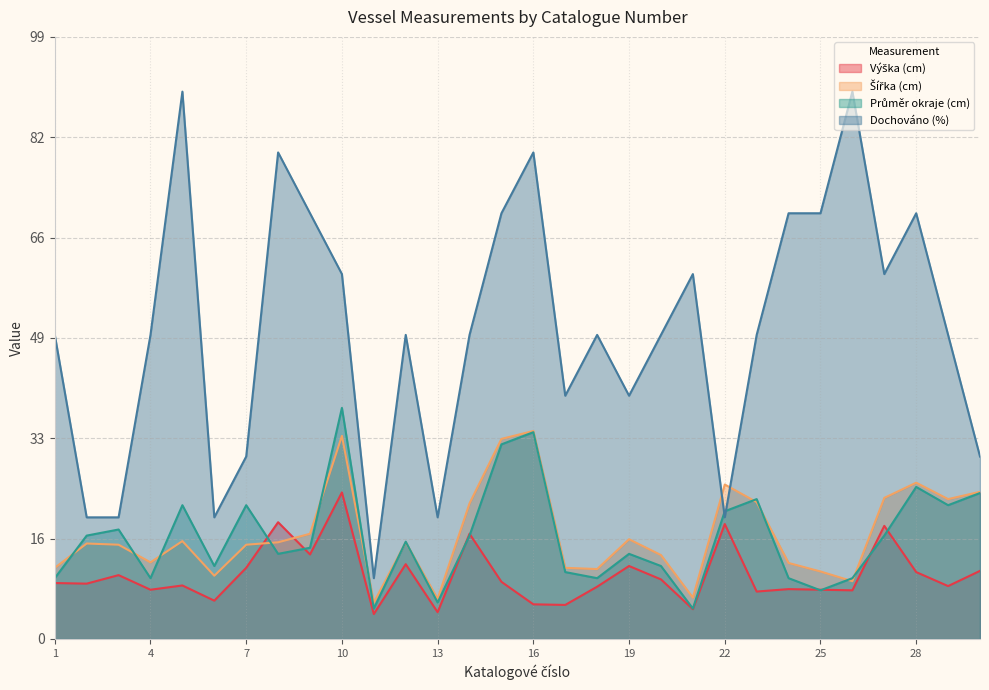

What is the value of the Průměr okraje (cm) point at the 15th from the left?

32.0